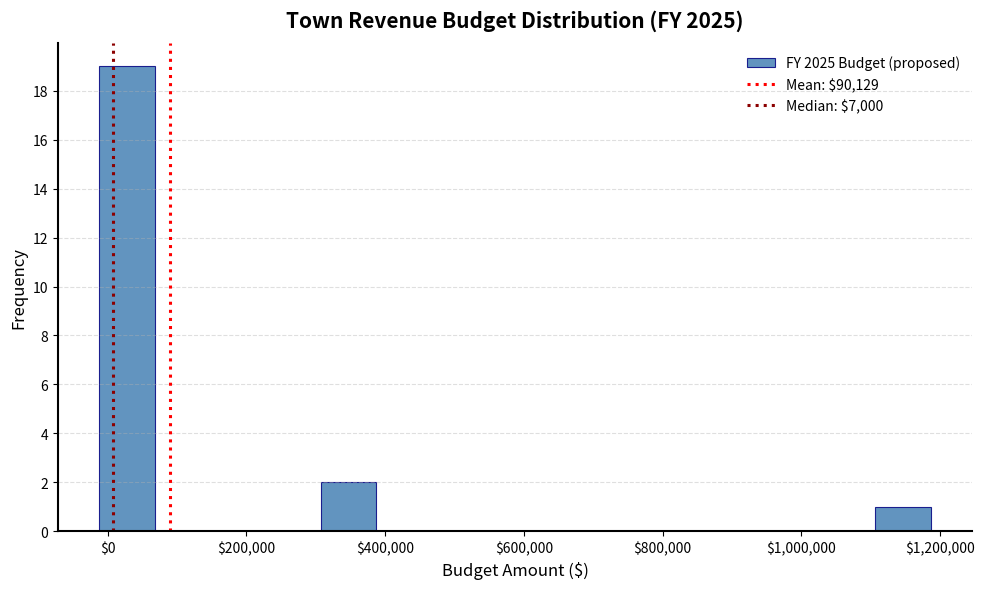

Read against the x-axis, roughly where is the centre of the tallest bar?

20000